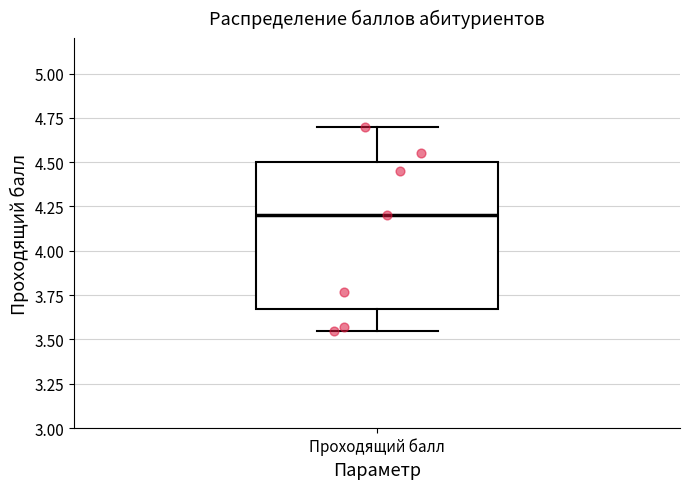

Where does the lower whisker of the box for Проходящий балл end on the y-axis? The values are not printed on the chart, so give them approximately, as read against the axis.

3.55